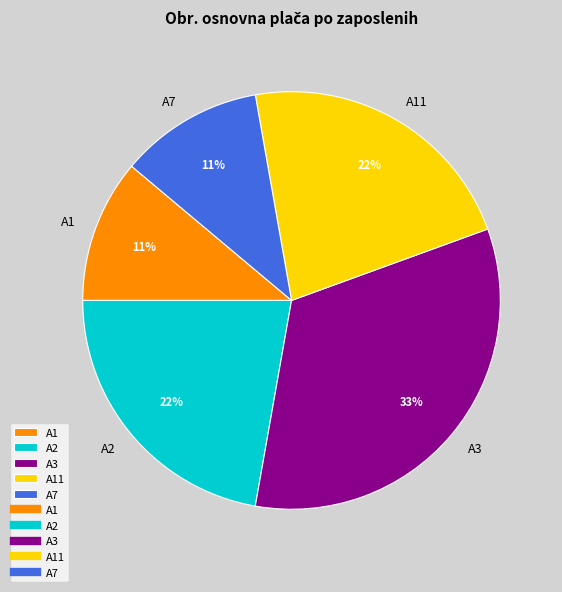

Does any single category account for the majority?

No